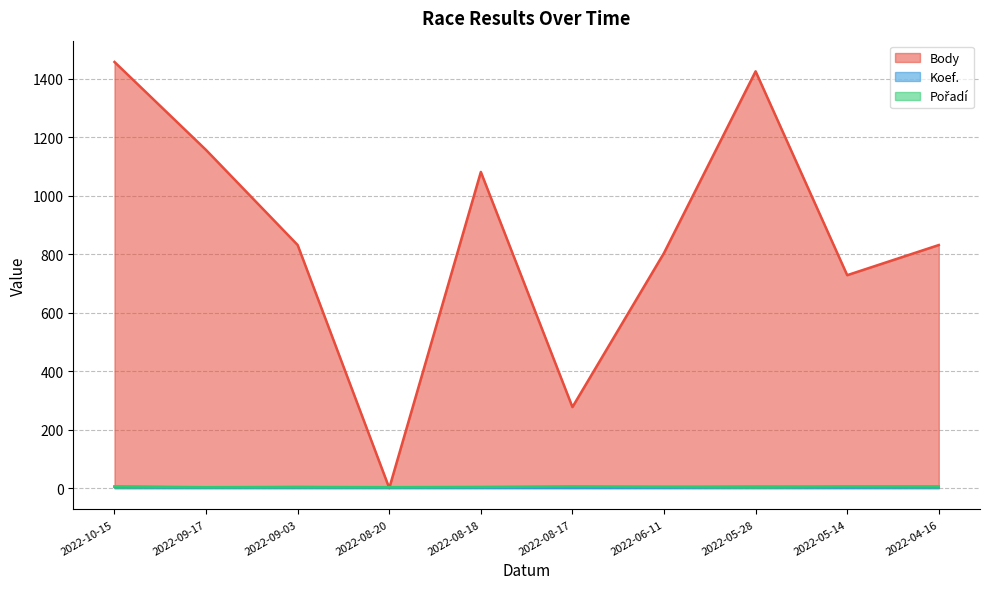

What is the sum of all Koef. values?

25